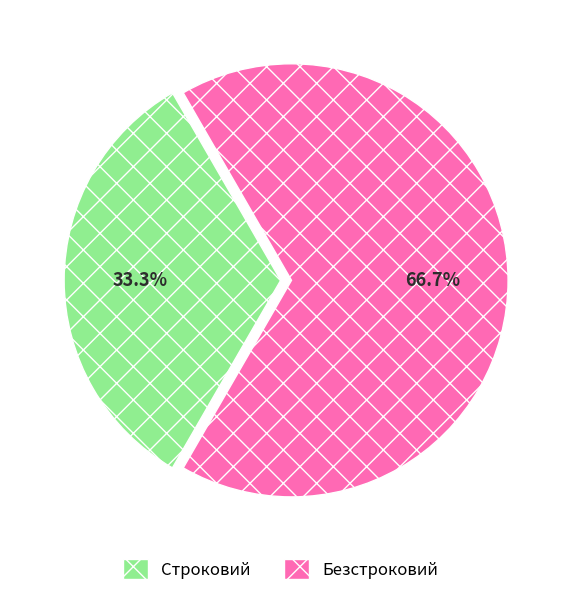

What is the smallest slice in the pie chart?

Строковий